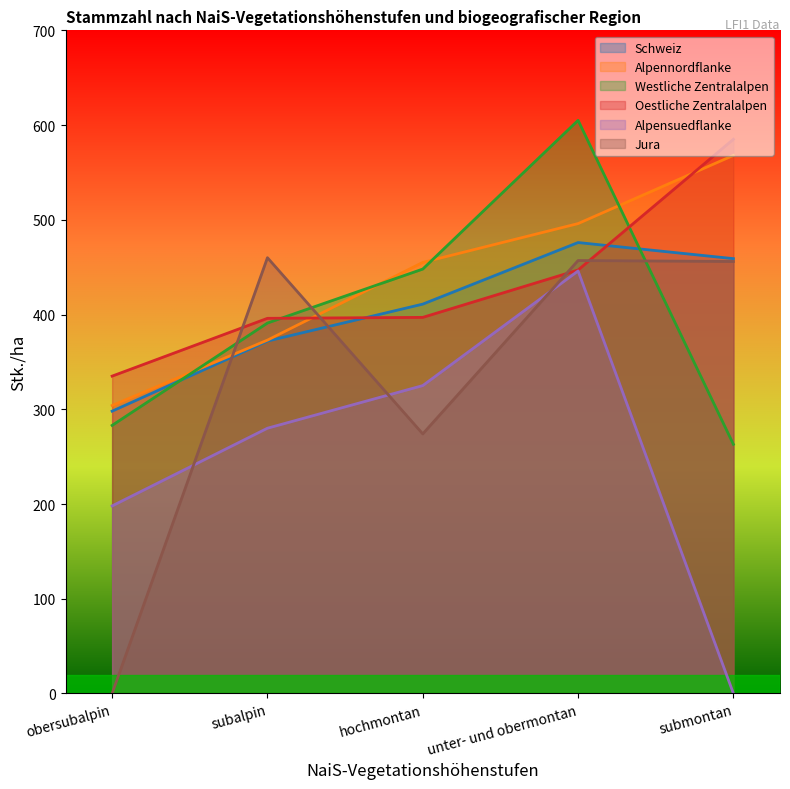

Count the Alpensuedflanke values in the range 198 to 325.

3